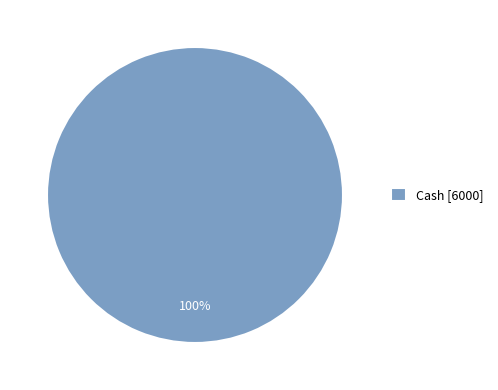

The Cash [6000] slice represents 94% of the pie. True or false?

False